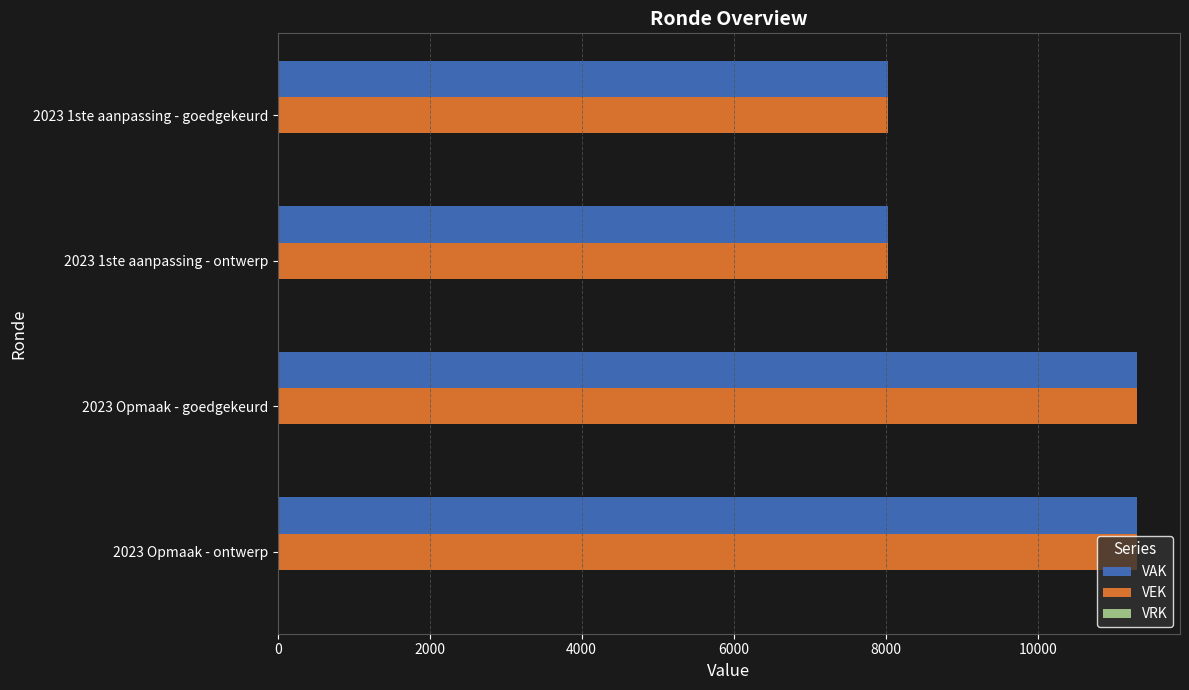

What is the sum of all VAK values?

38672